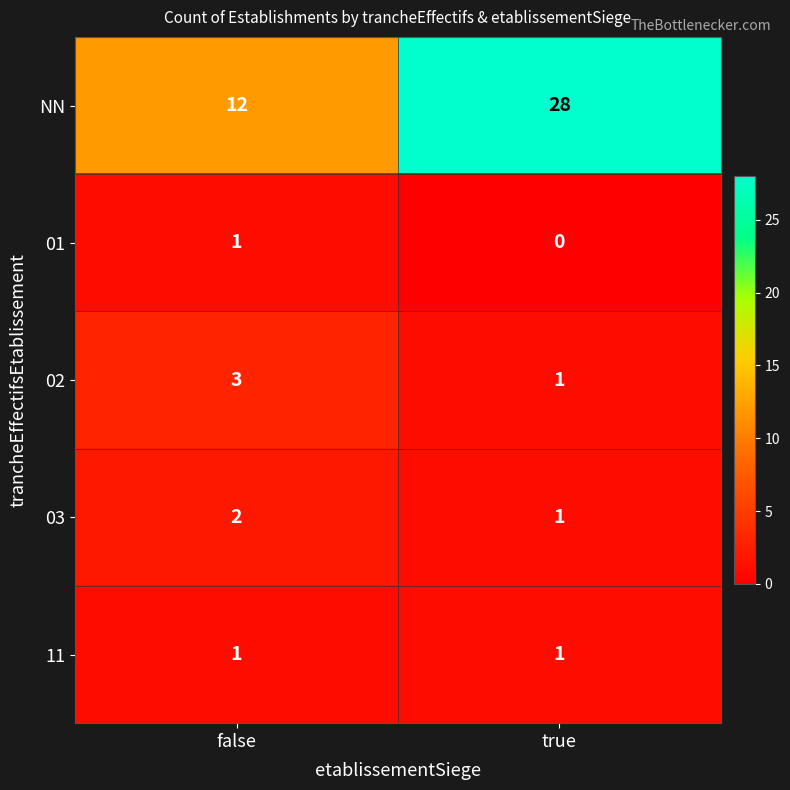

The value of NN at true is 28. True or false?

True